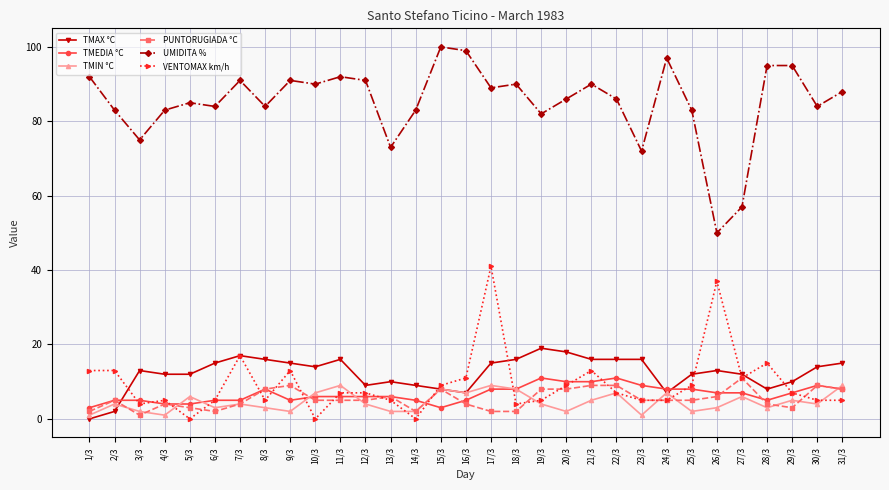

At which category is the sum across all series the highest?

17/3